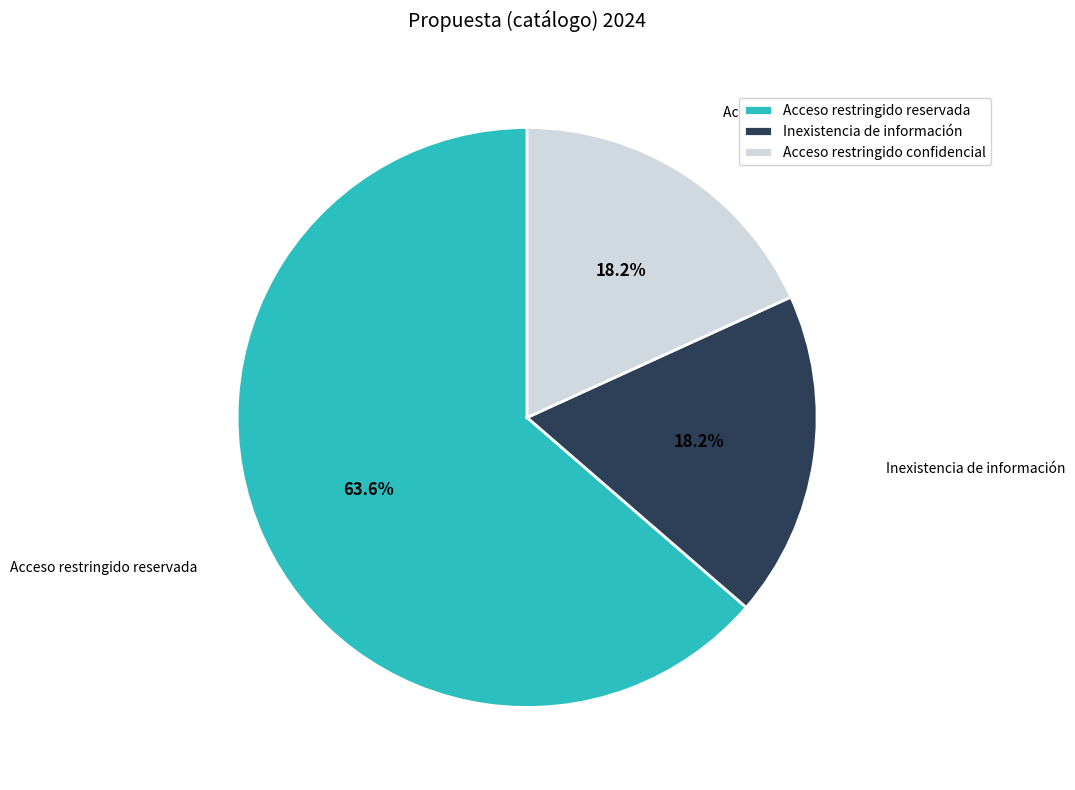

Combined, do Acceso restringido confidencial and Acceso restringido reservada account for over 50%?

Yes